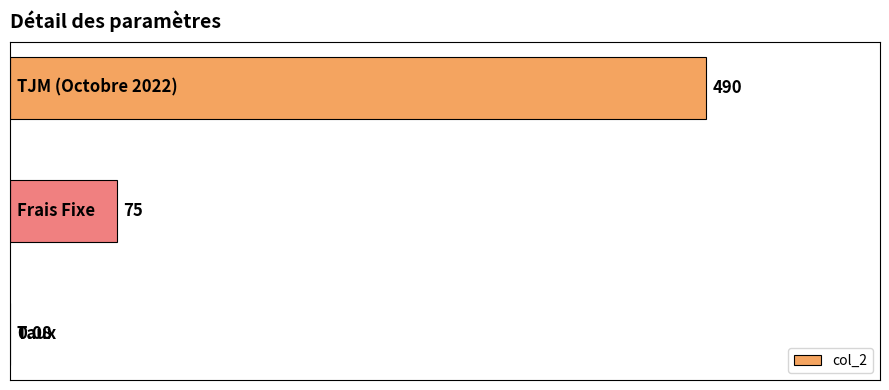

How many series are shown in this chart?

1